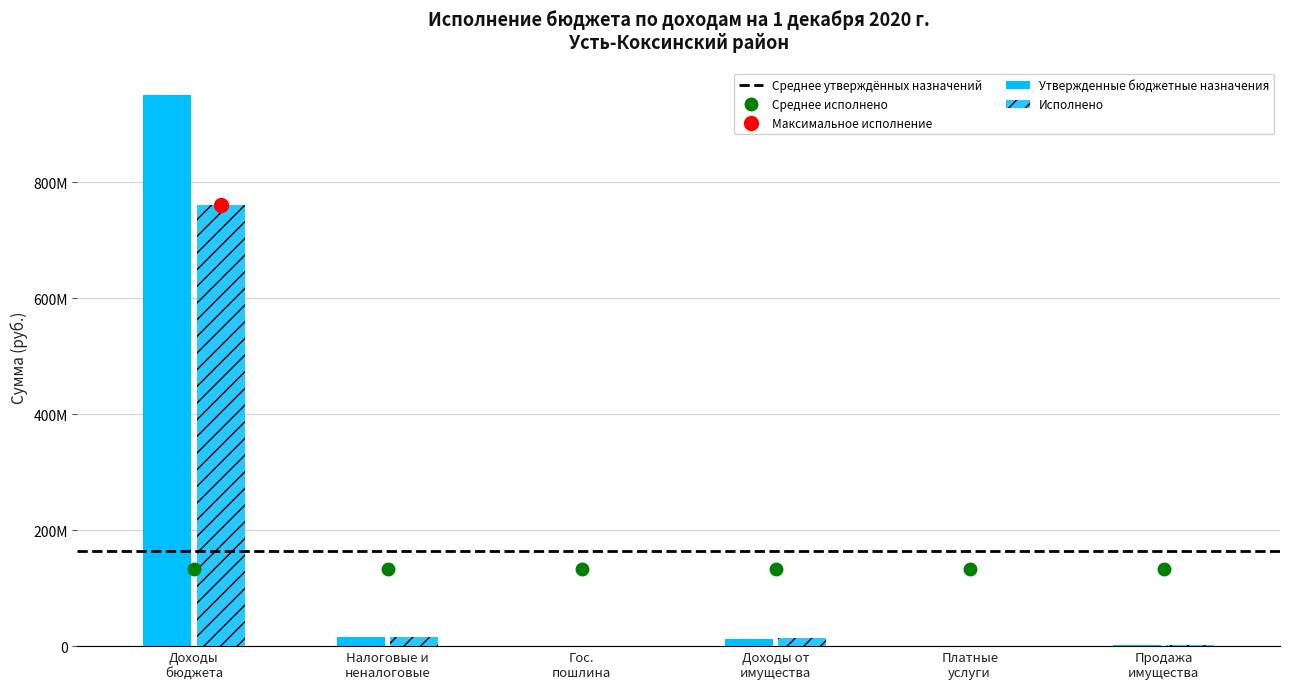

At how many categories does at least one series exceed 905470659?

1